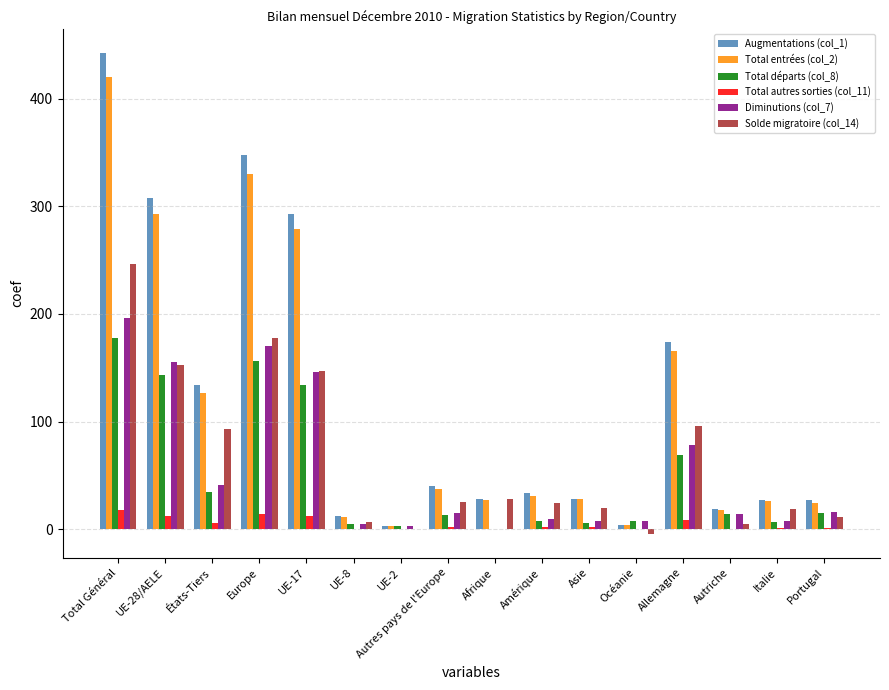

What is the maximum value shown in the chart?

442